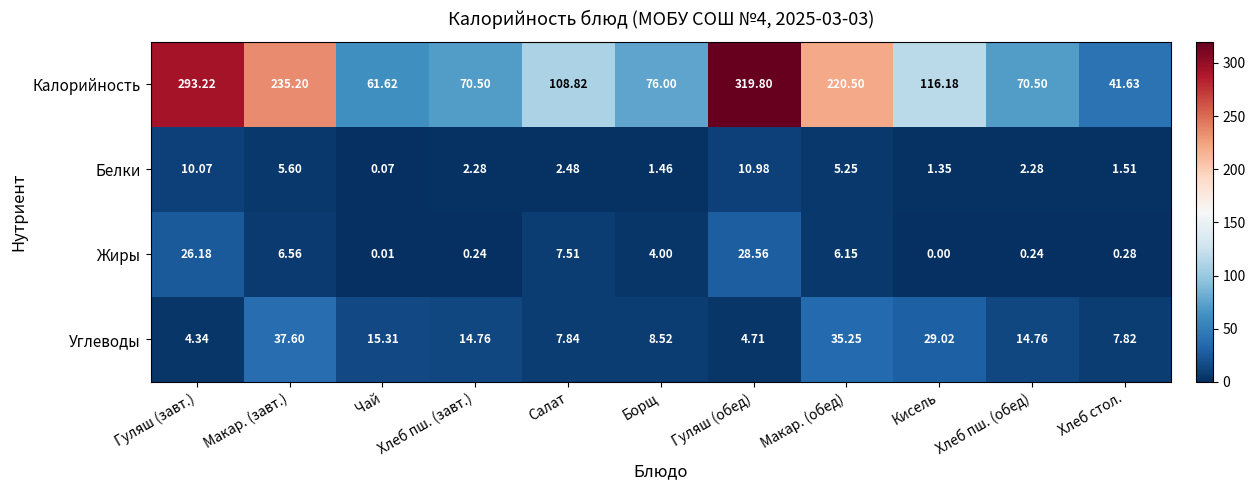

What is the greatest value displayed?

319.8